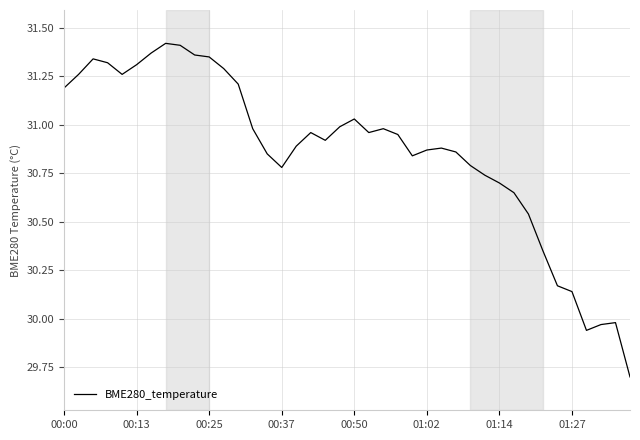

How many lines are shown in the chart?

1